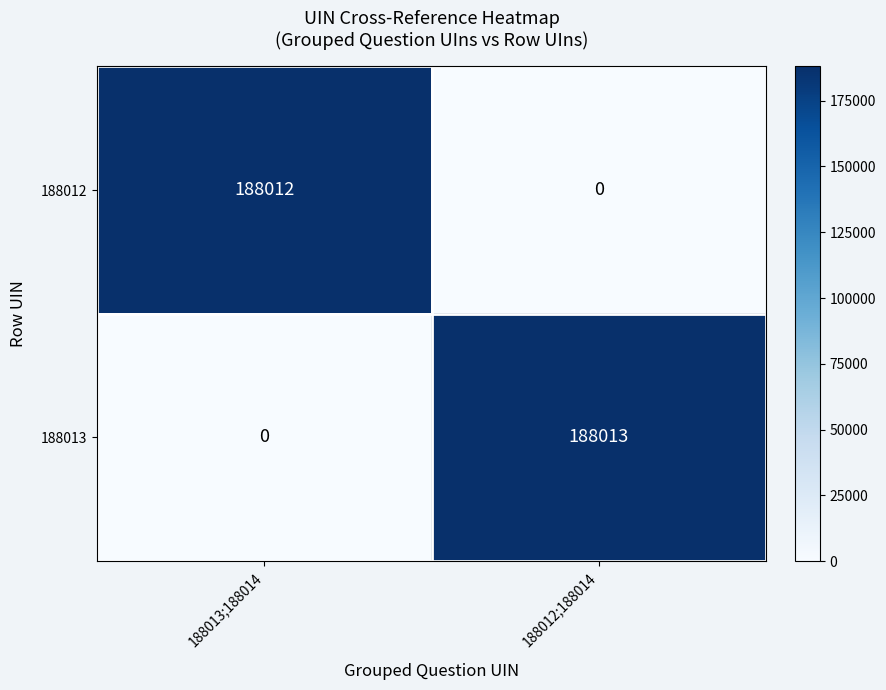

Rank the series at 188012;188014 from highest to lowest value.

188013, 188012